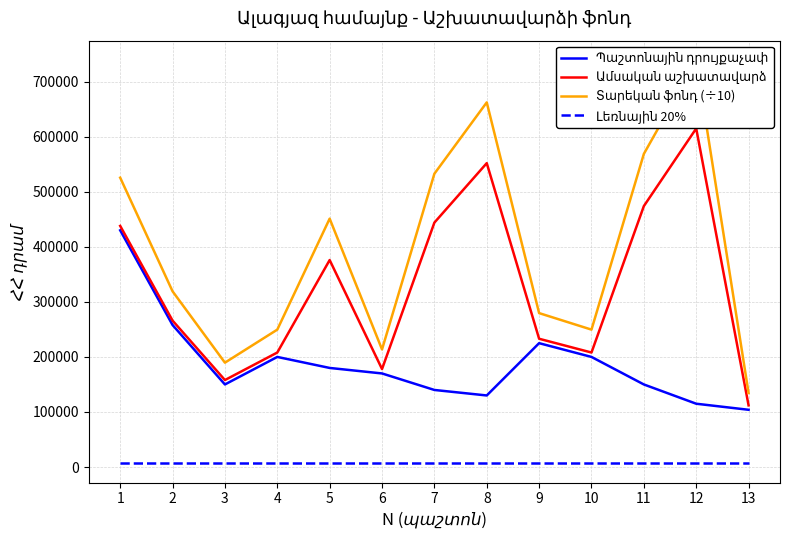

True or false: Պաշտոնային դրույքաչափ and Տարեկան ֆոնդ (÷10) intersect in this chart.

False